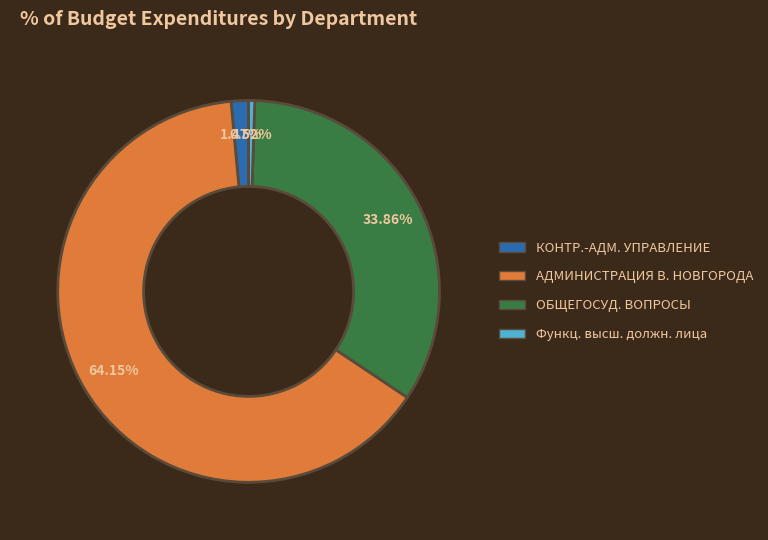

Which category has the biggest portion of the pie?

АДМИНИСТРАЦИЯ В. НОВГОРОДА